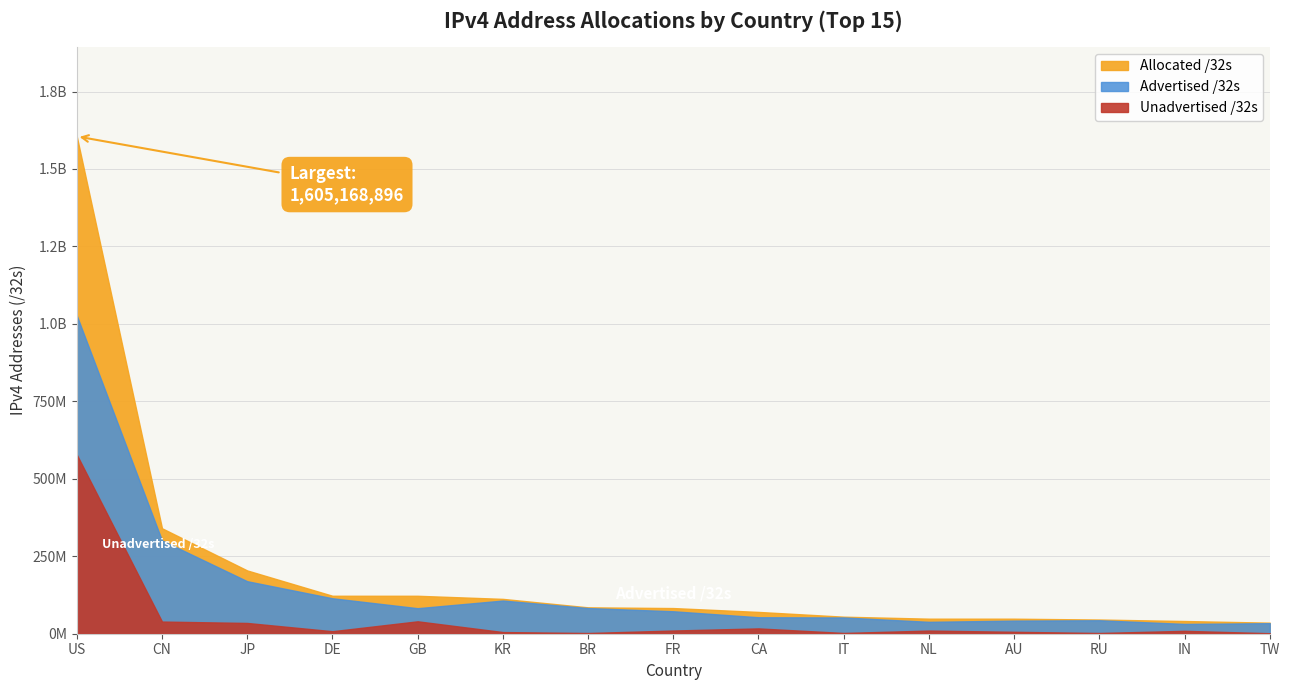

What is the sum of the Advertised /32s values at KR and TW?

141122208